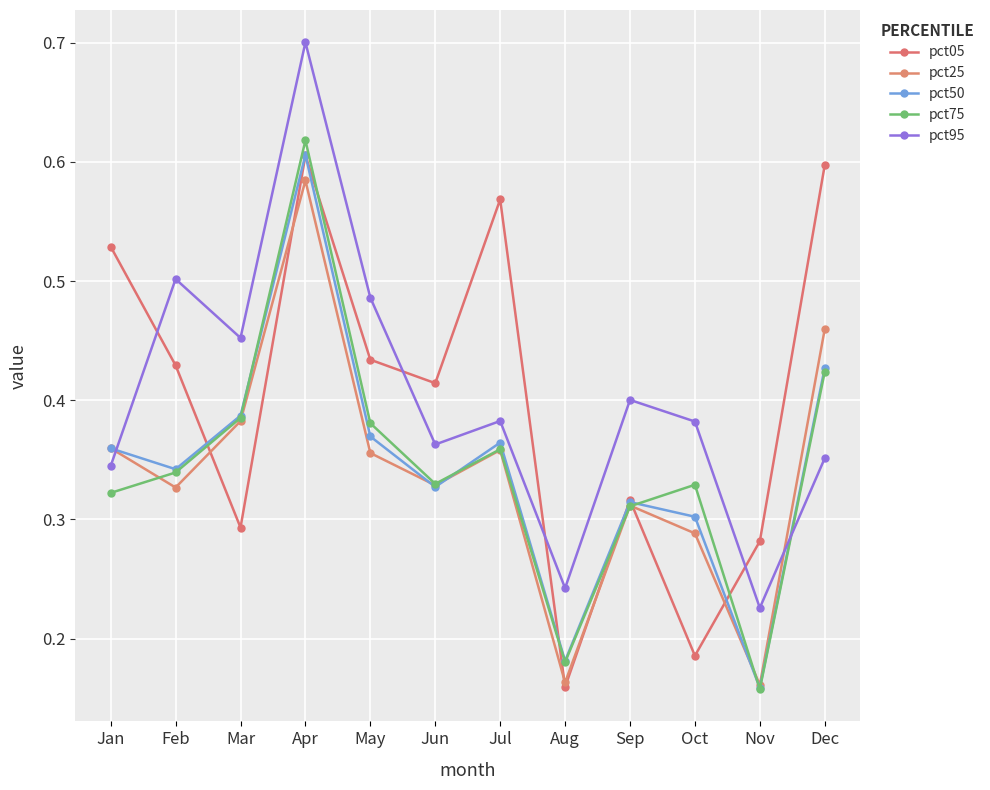

Count the number of data series in this chart.

5